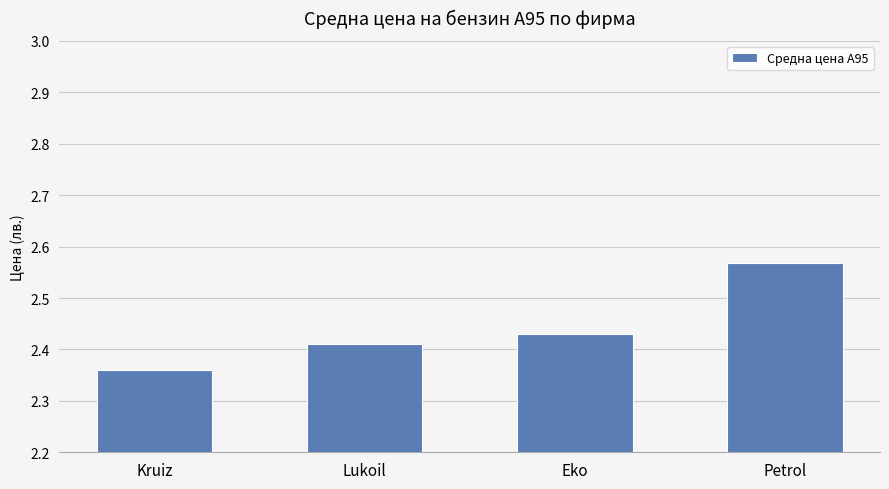

The value at Kruiz is 1.4. True or false?

False